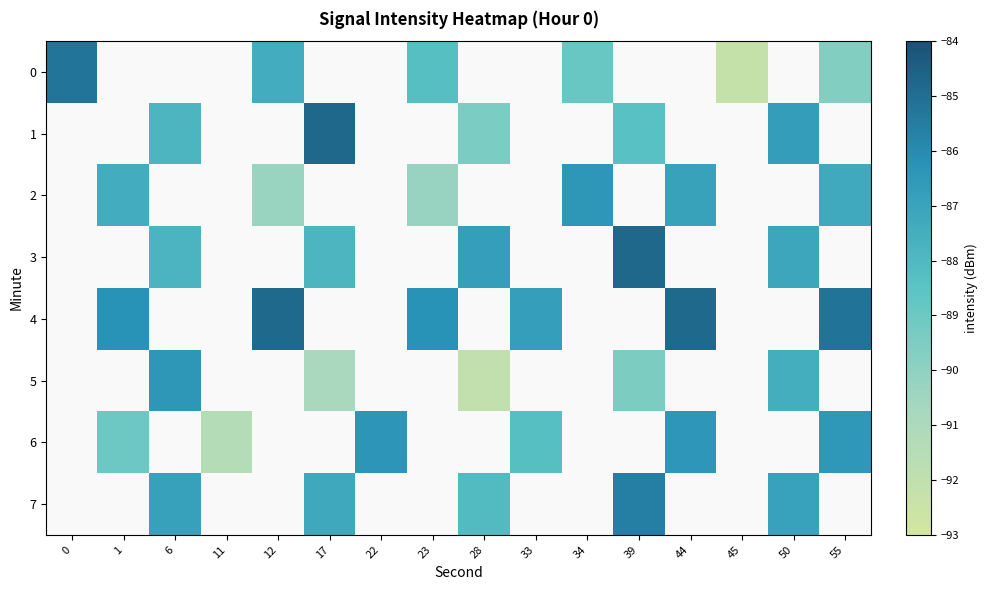

Between 17 and 12, which is larger?

12